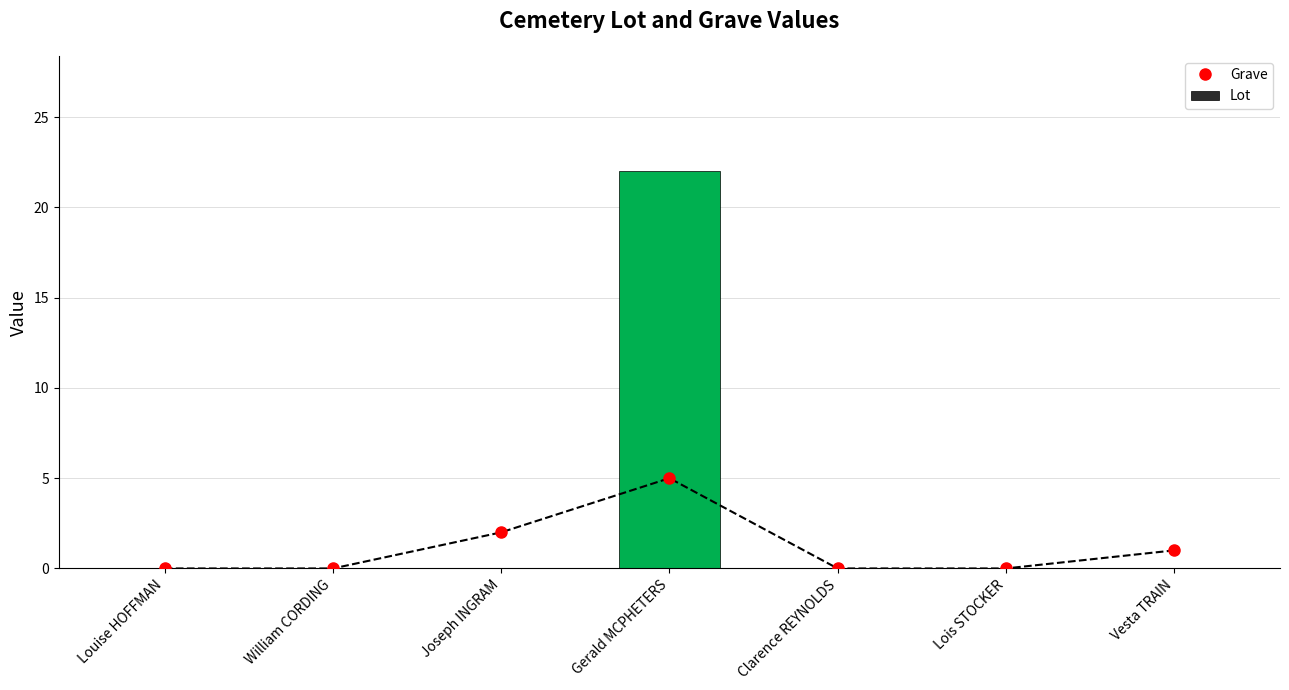

Is the value of Grave at Vesta TRAIN greater than the value of Lot at Gerald MCPHETERS?

No